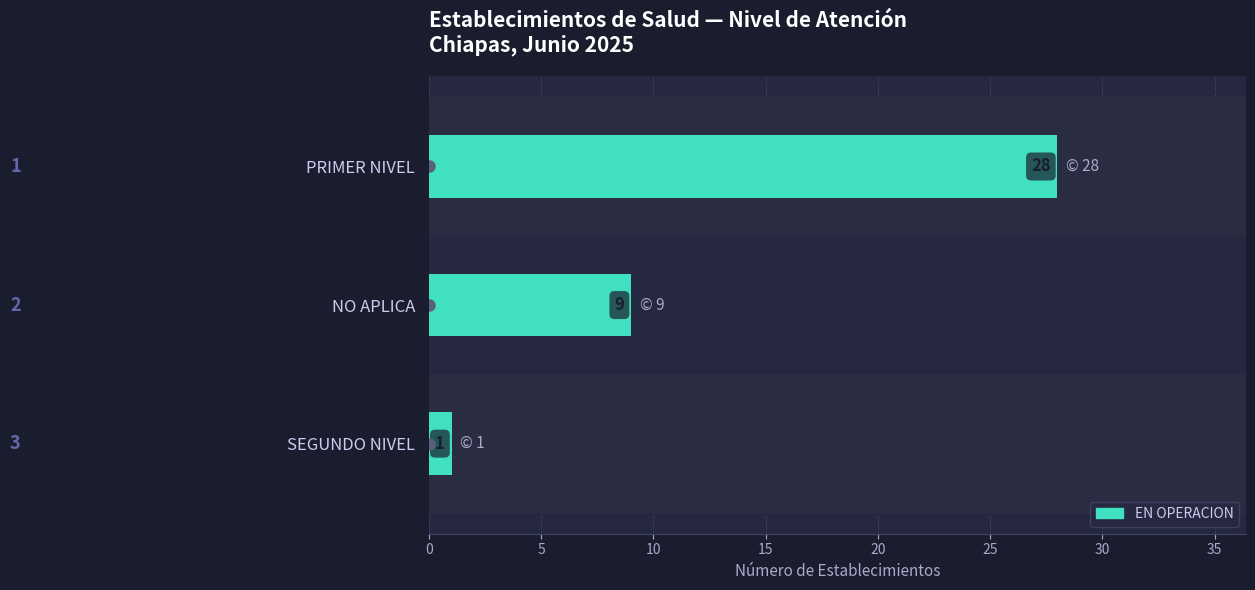

At which label is the value closest to 14?

NO APLICA